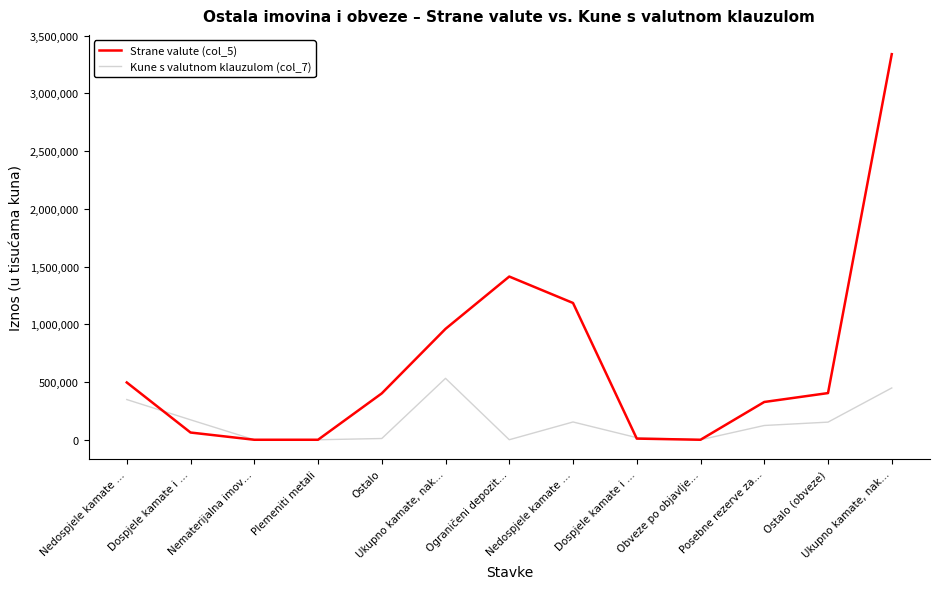

What is the label of the 5th point from the left?

Ostalo